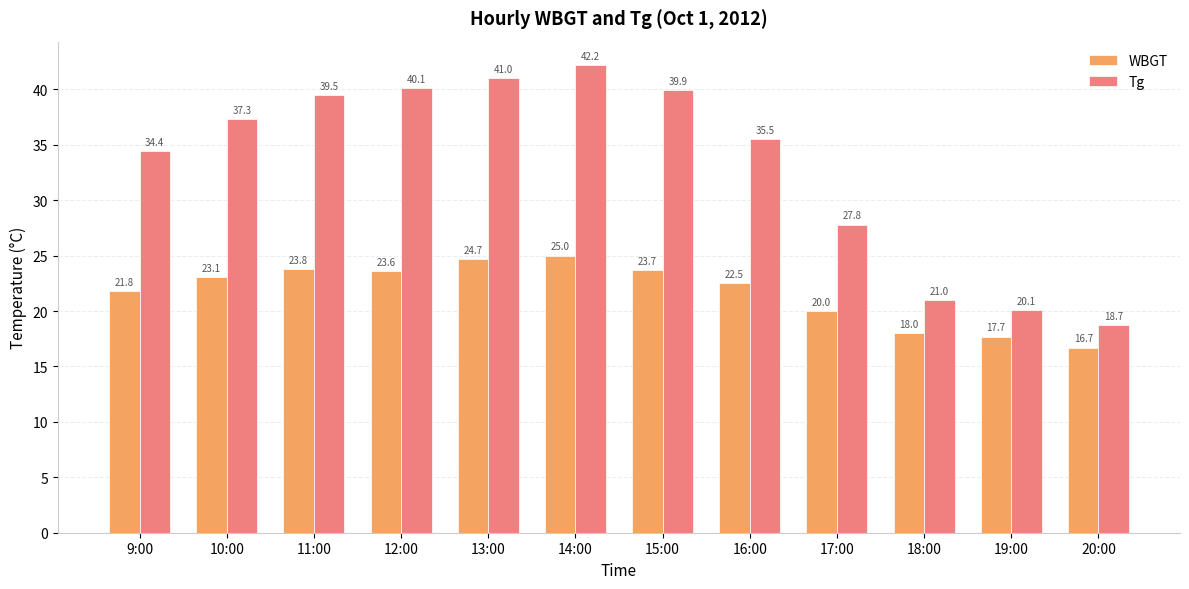

Which series changed the most between 17:00 and 18:00?

Tg